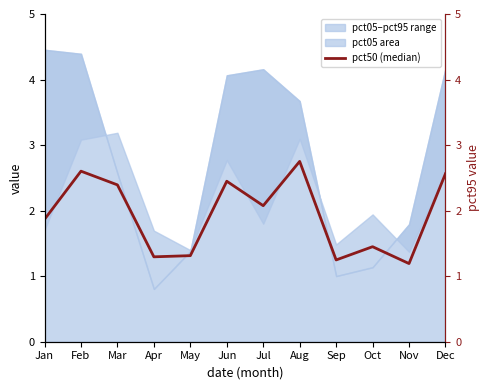

Where is the first local minimum for pct50 (median)?

Apr